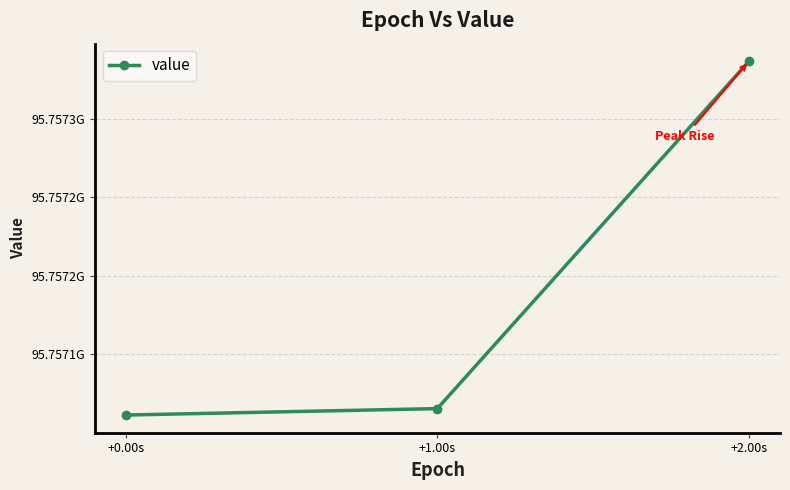

What is the value of the 3rd point from the left?

95757336576